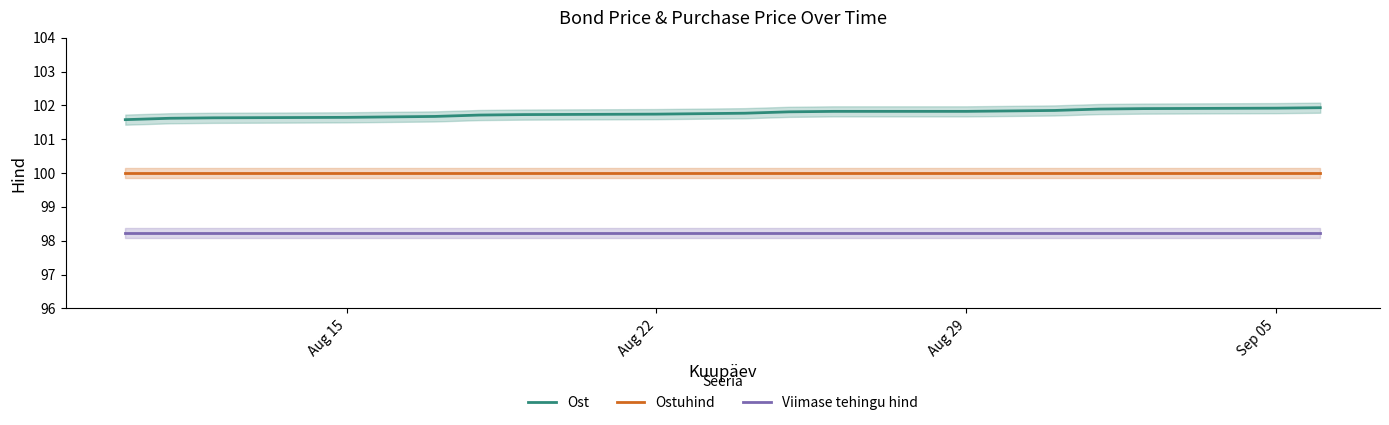

What is the value of the Ost point at the 12th from the left?

101.8